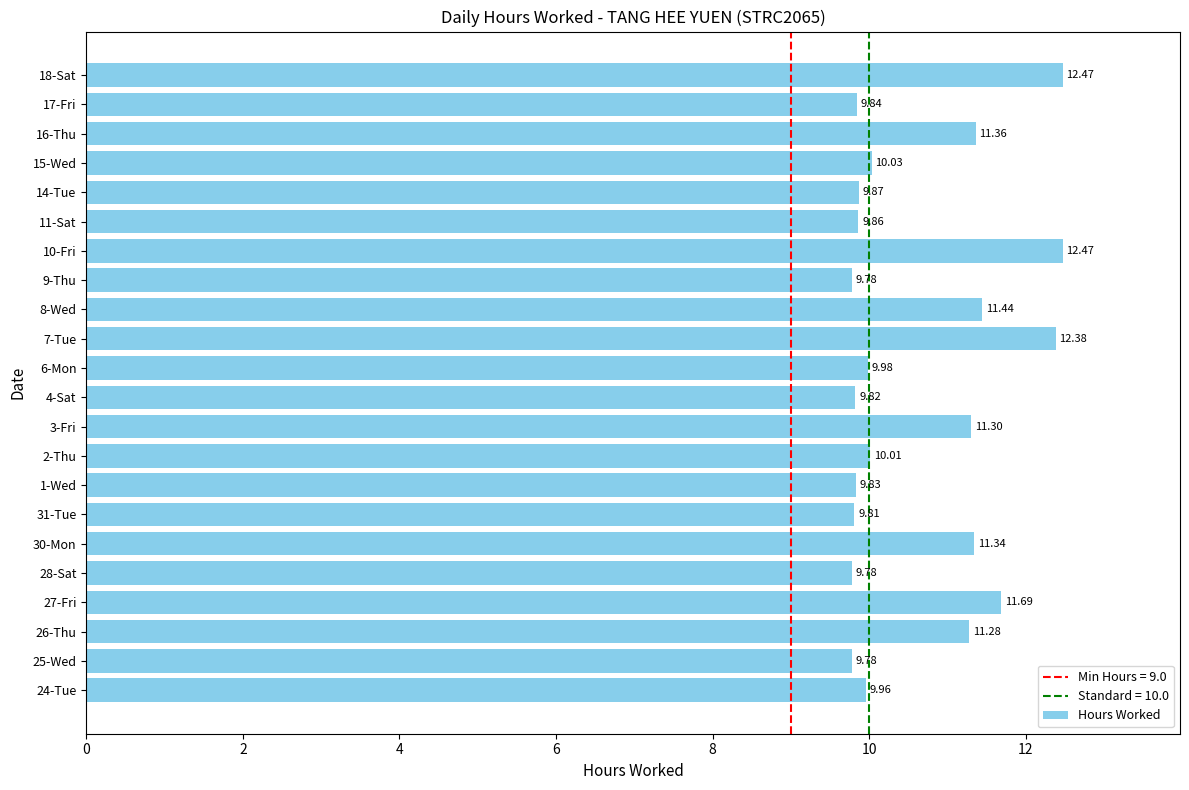

What is the minimum value shown in the chart?

9.8